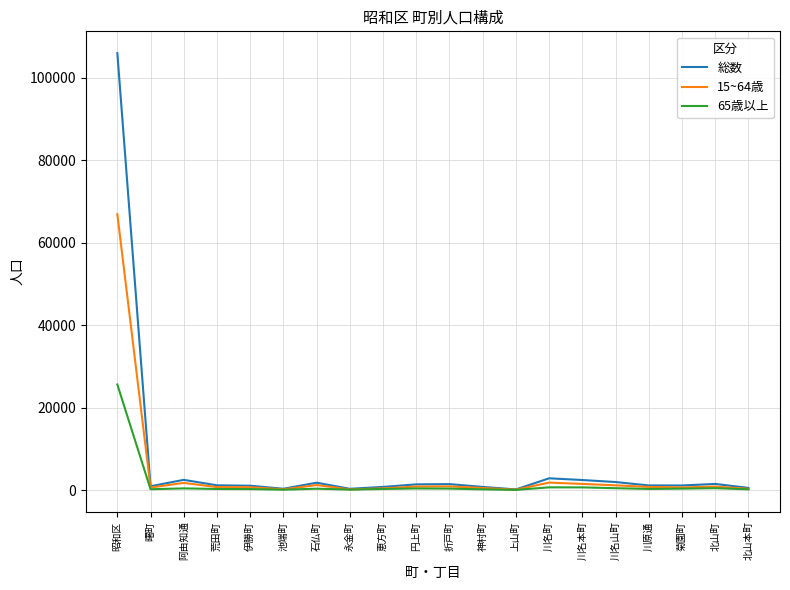

Which label corresponds to the largest value in the chart?

昭和区